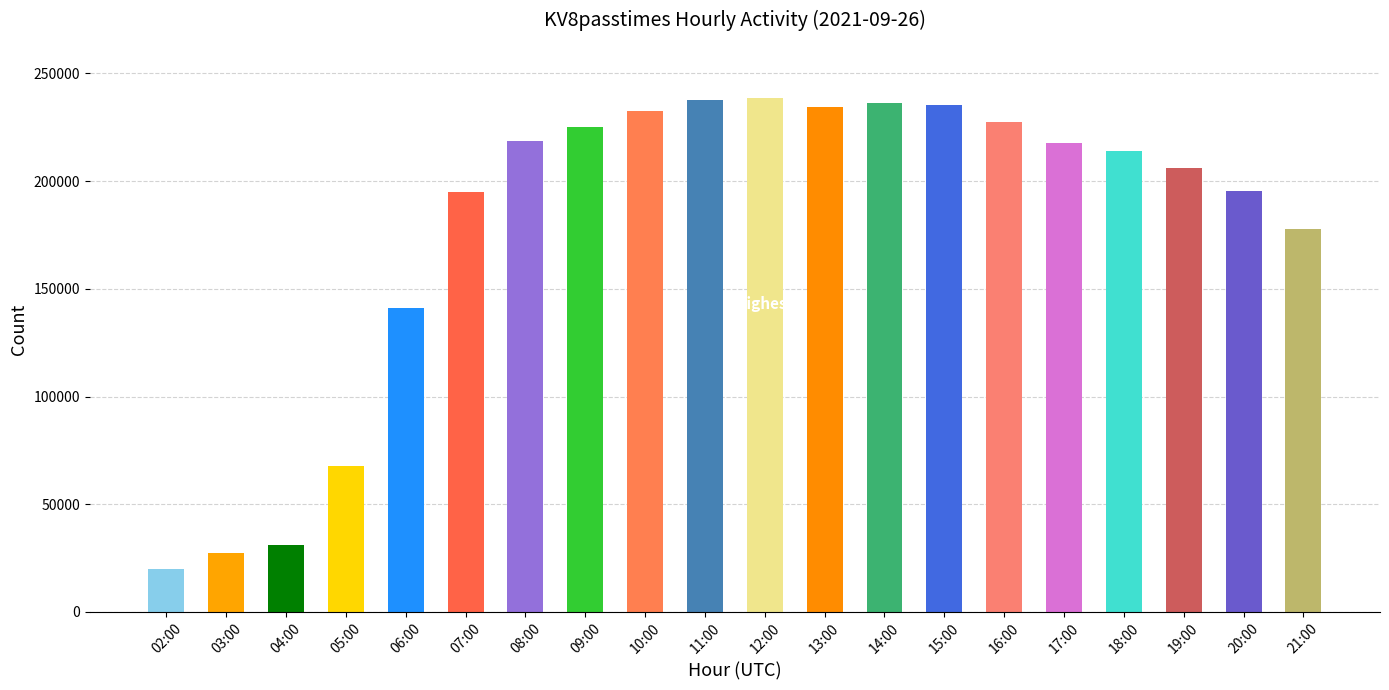

Between 05:00 and 19:00, which is larger?

19:00